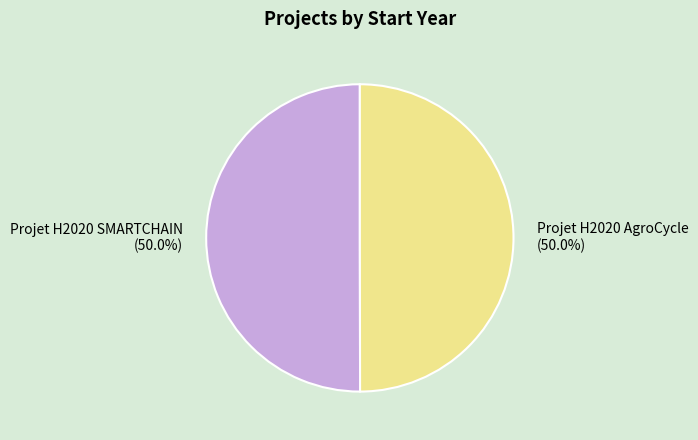

Combined, what portion of the pie is Projet H2020 AgroCycle and Projet H2020 SMARTCHAIN?

100.0%